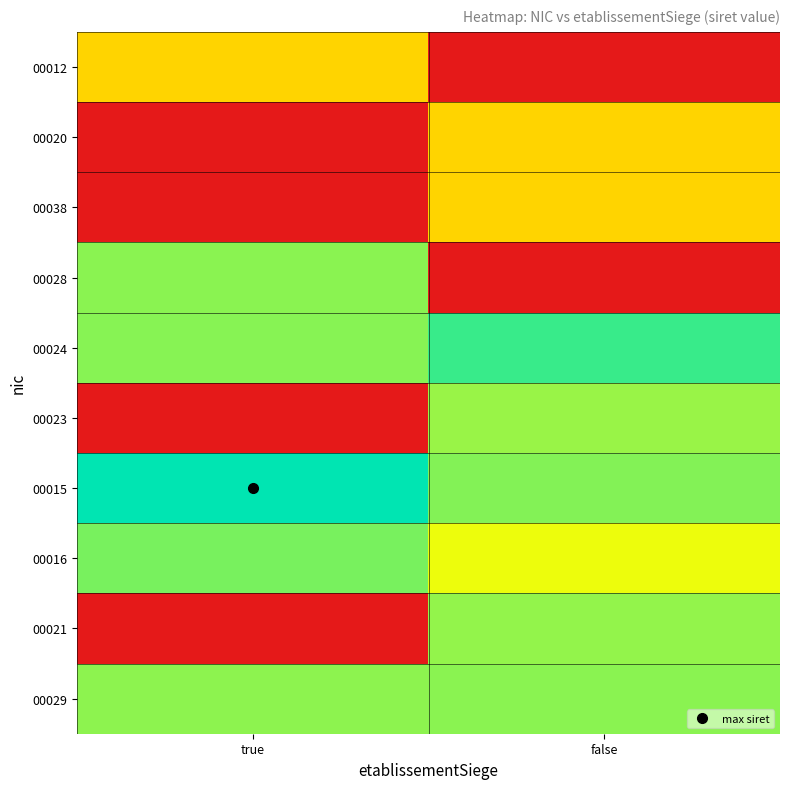

What is the difference between the highest and lowest values at false?

0.9